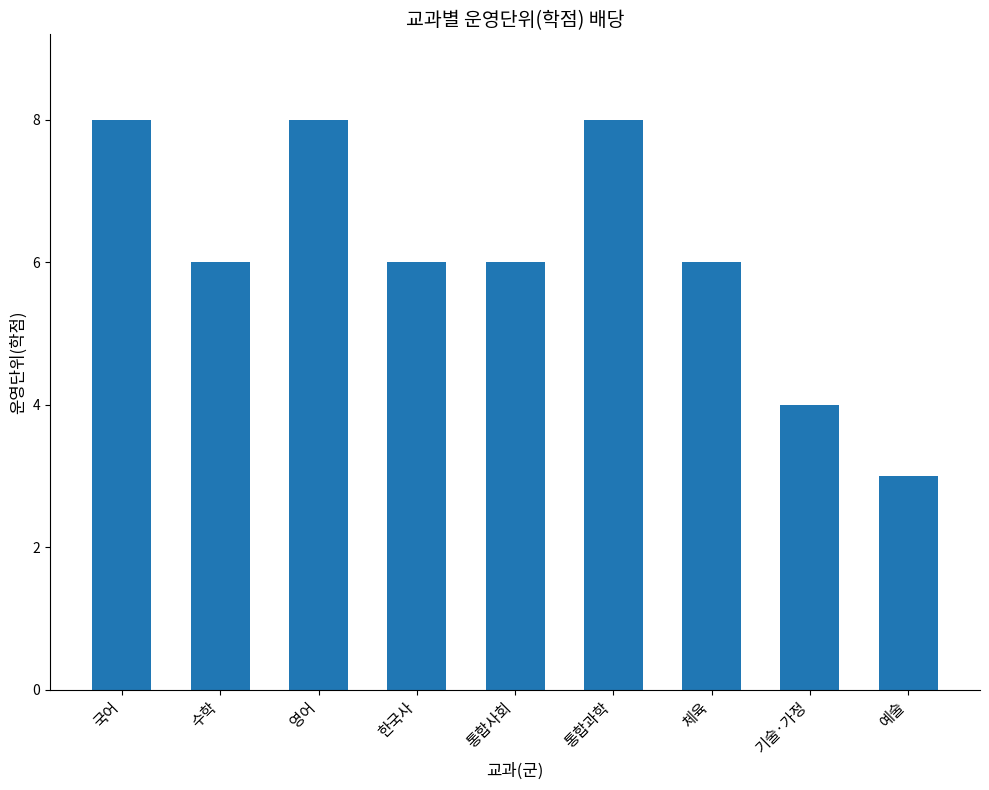

Read the value at 체육.

6